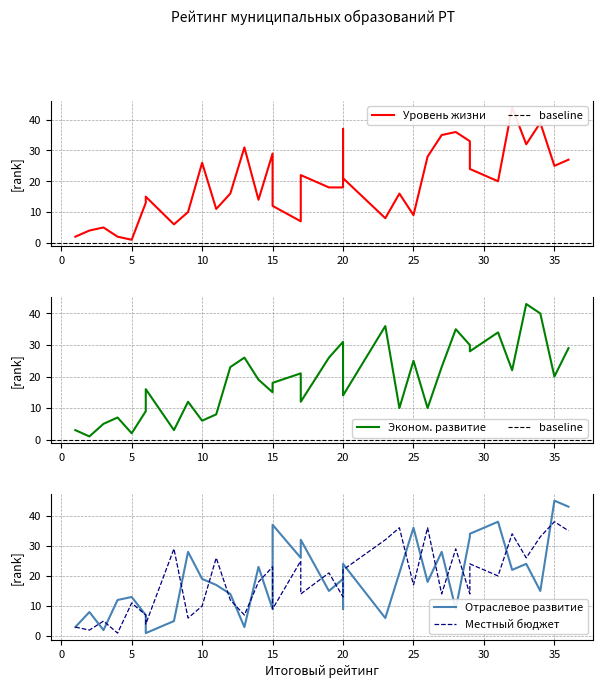

What is the spread (max minus min) of values at 35?

25